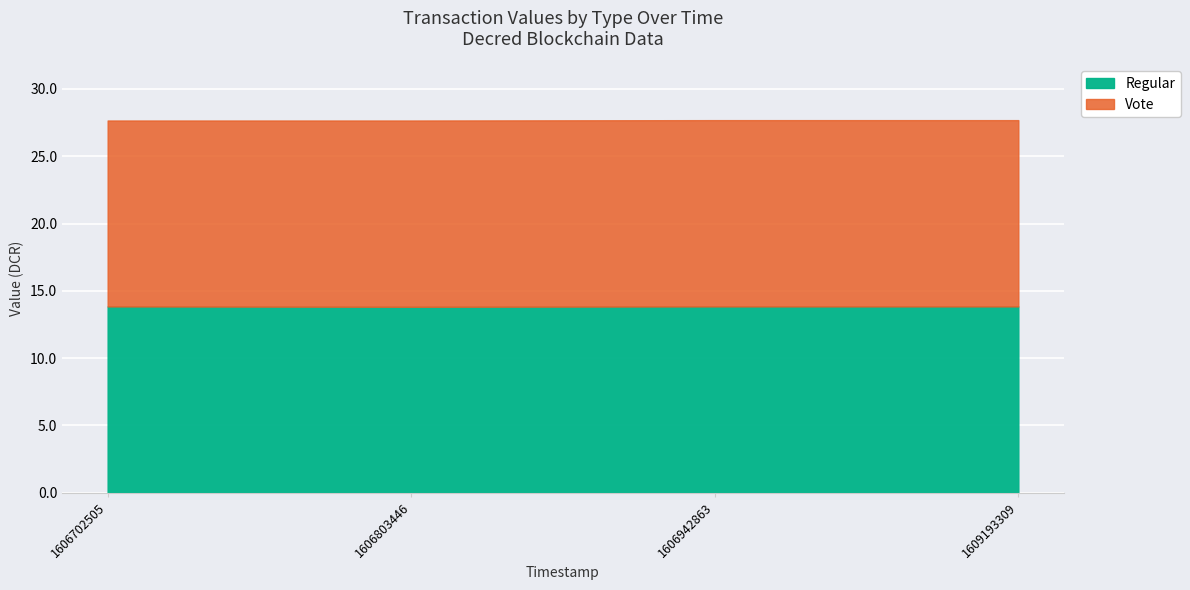

List the labels in order of value, smallest first.

1606803446, 1606702505, 1606942863, 1609193309